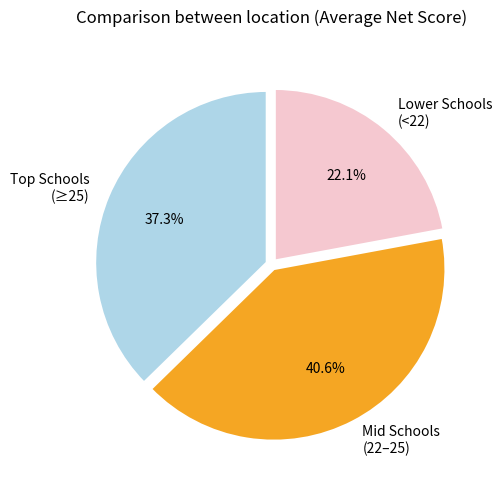

Between Mid Schools (22–25) and Lower Schools (<22), which is larger?

Mid Schools (22–25)